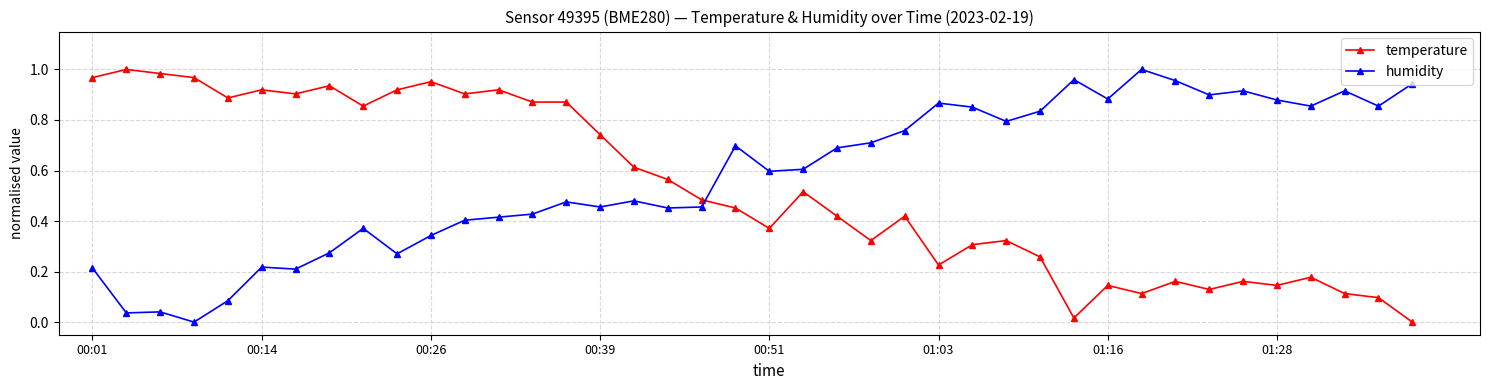

What is the sum of all humidity values?

23.1